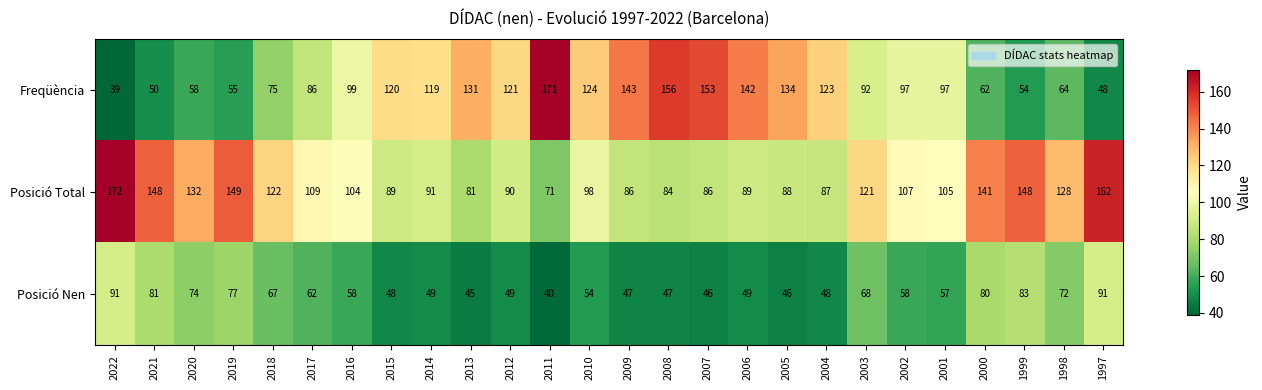

How many values in the Freqüència series are below 99?

13